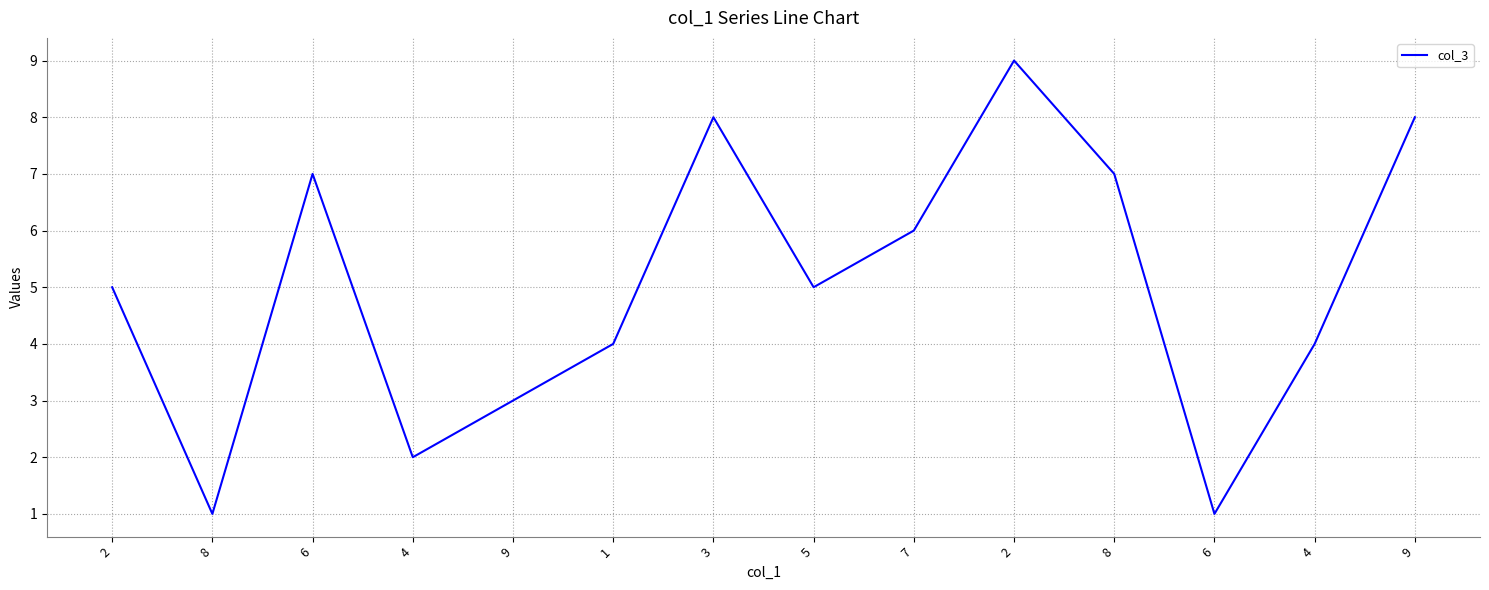

Reading left to right, transcribe all the data shown in this chart.

2=5	8=1	6=7	4=2	9=3	1=4	3=8	5=5	7=6	2=9	8=7	6=1	4=4	9=8